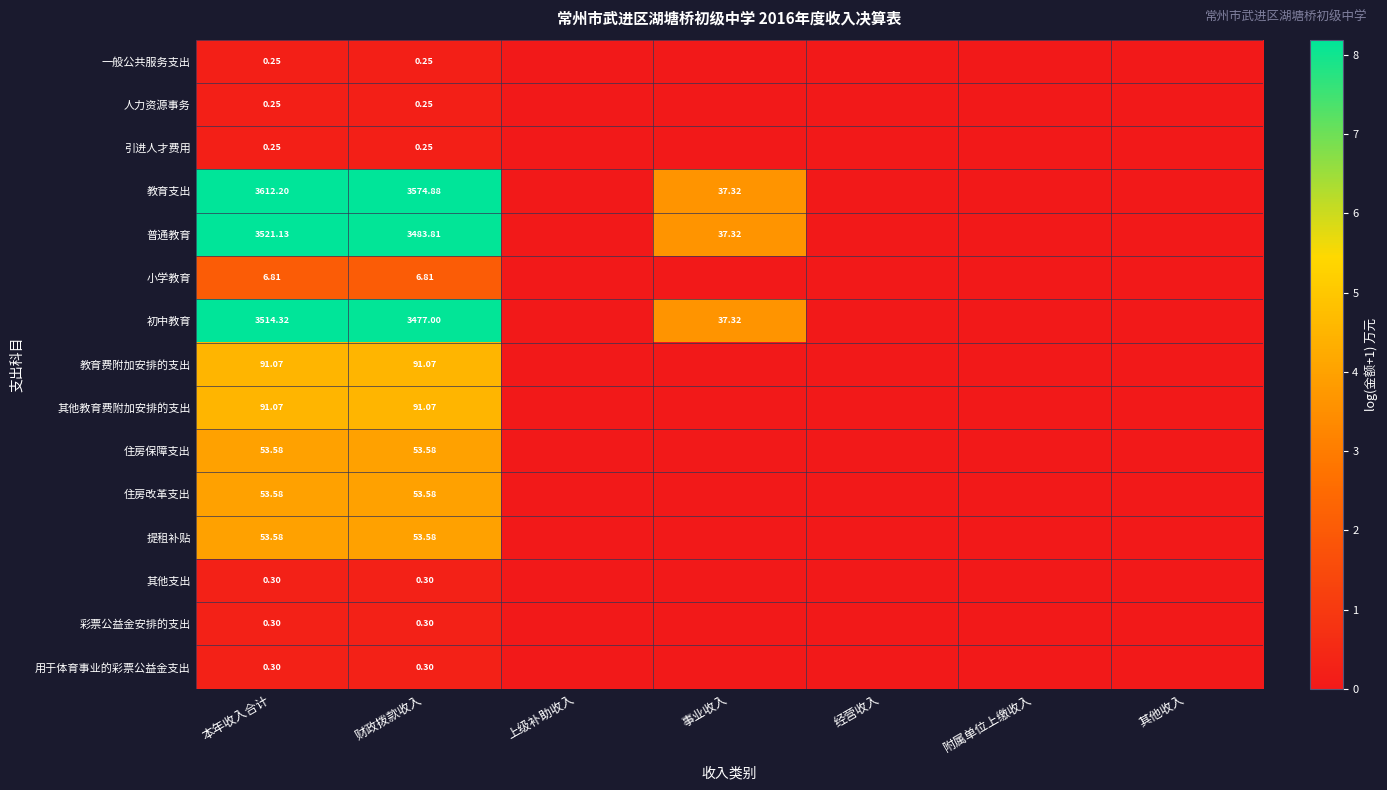

Between 附属单位上缴收入 and 财政拨款收入, which is larger?

财政拨款收入